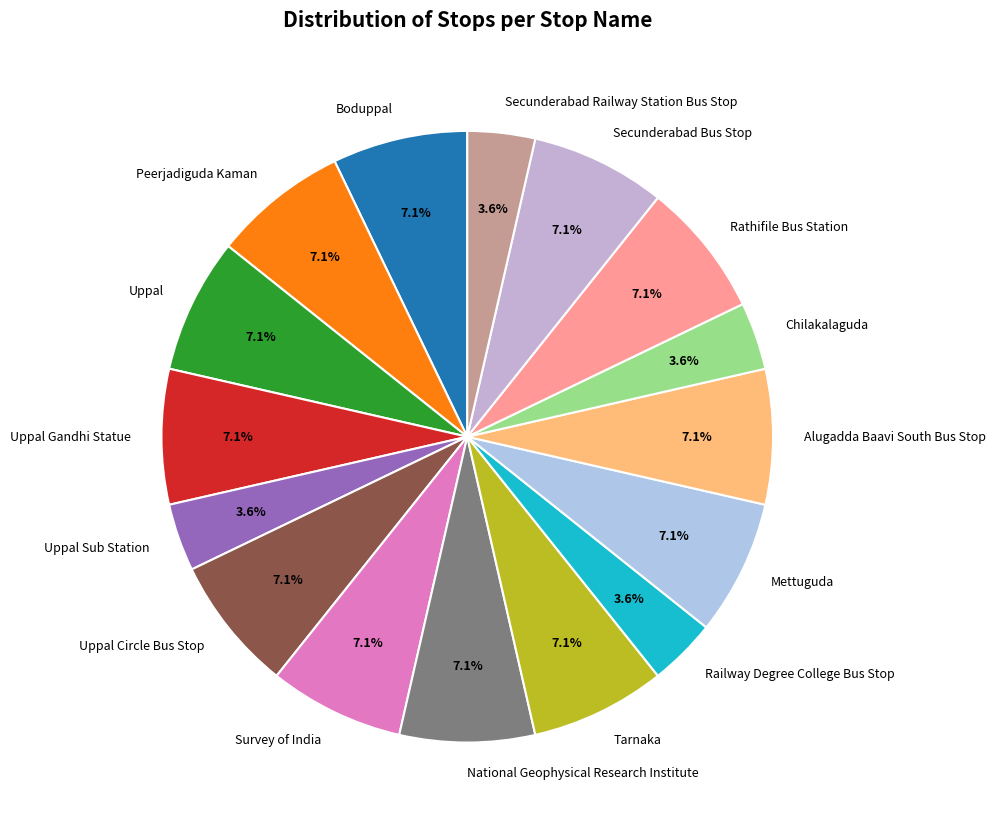

Which has a higher value, Uppal Sub Station or Rathifile Bus Station?

Rathifile Bus Station